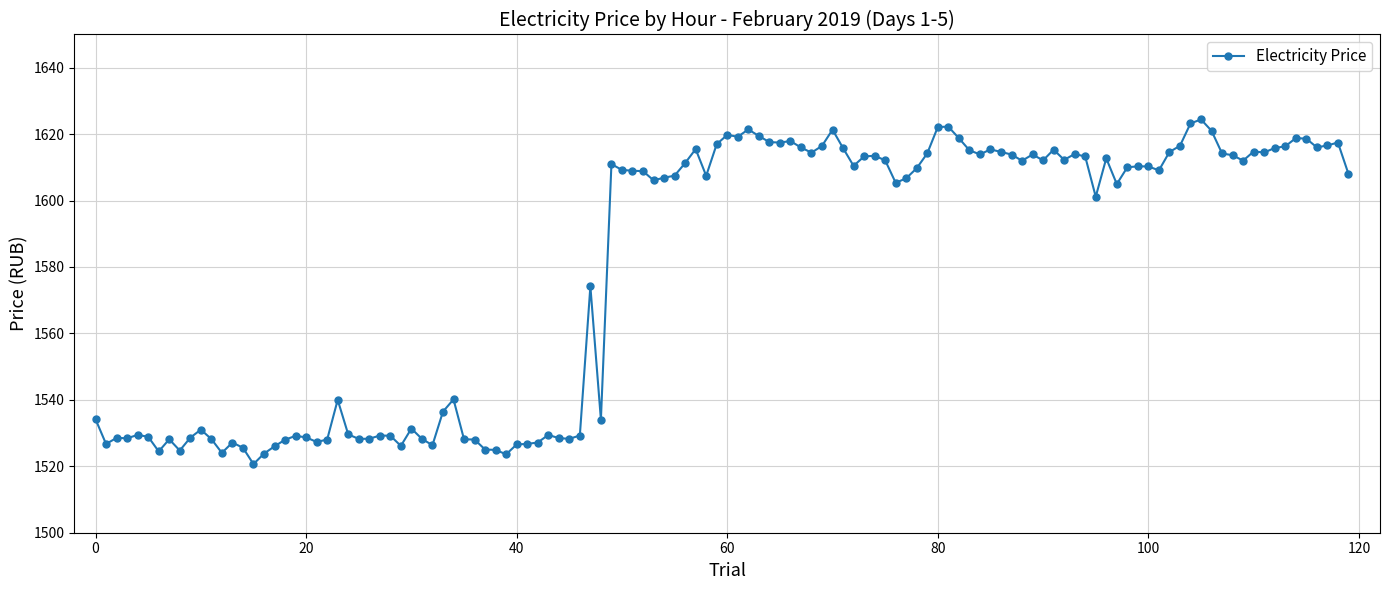

What is the average value?

1579.4